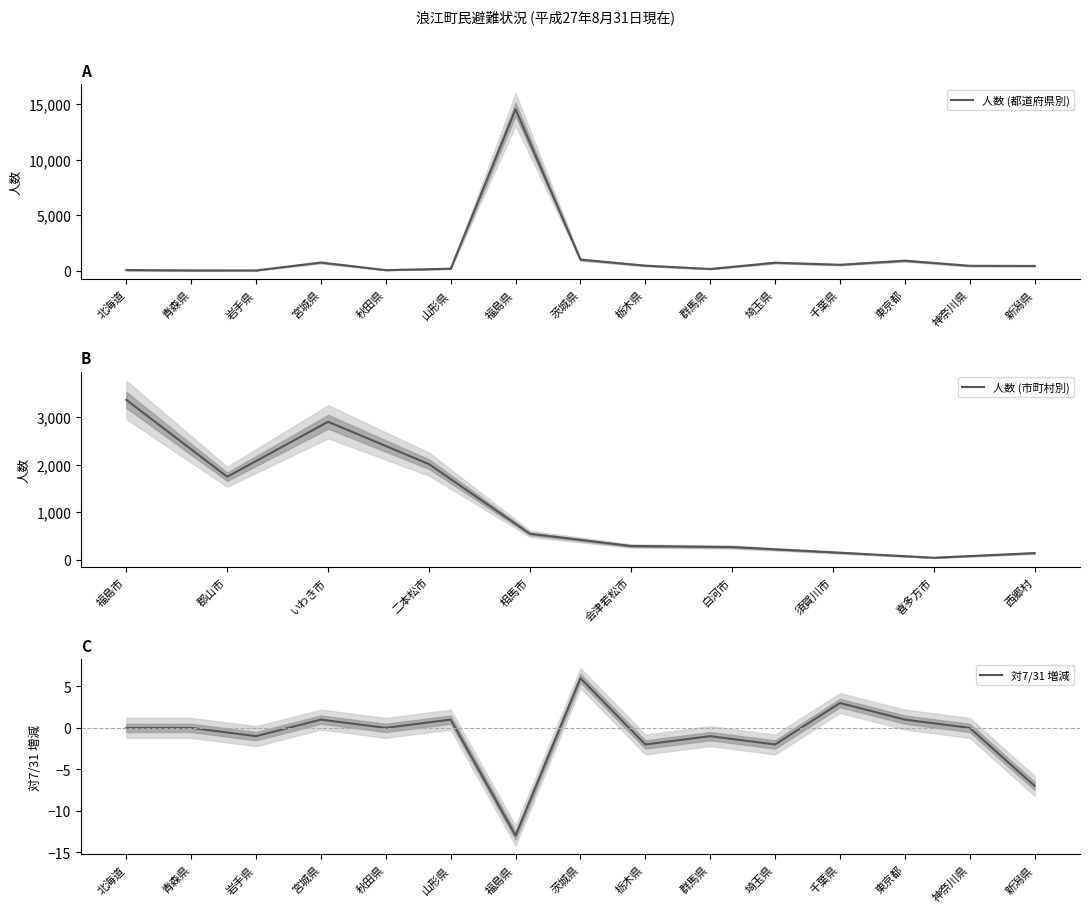

Is the value of 対7/31 at 群馬県 greater than the value of 人数 at 群馬県?

No